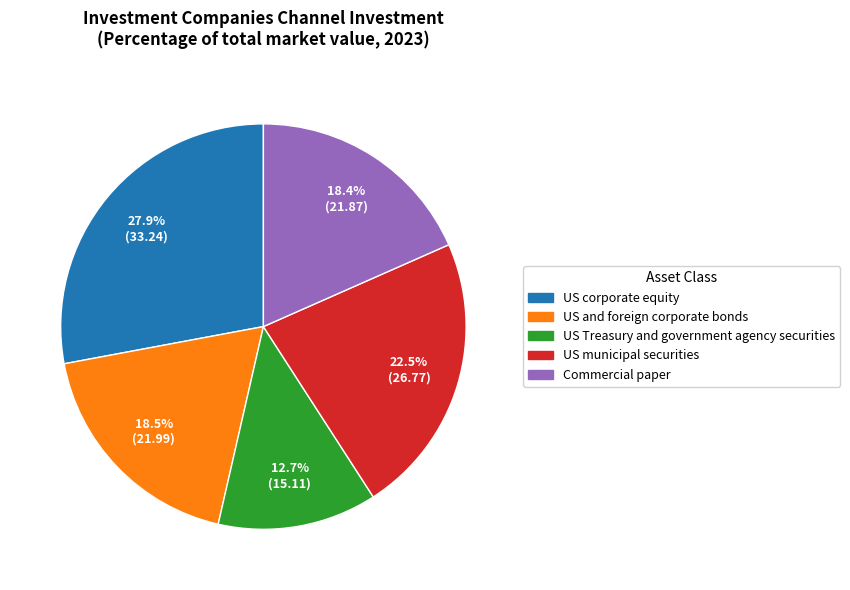

What is the ratio of the value at US municipal securities to the value at US Treasury and government agency securities?

1.8